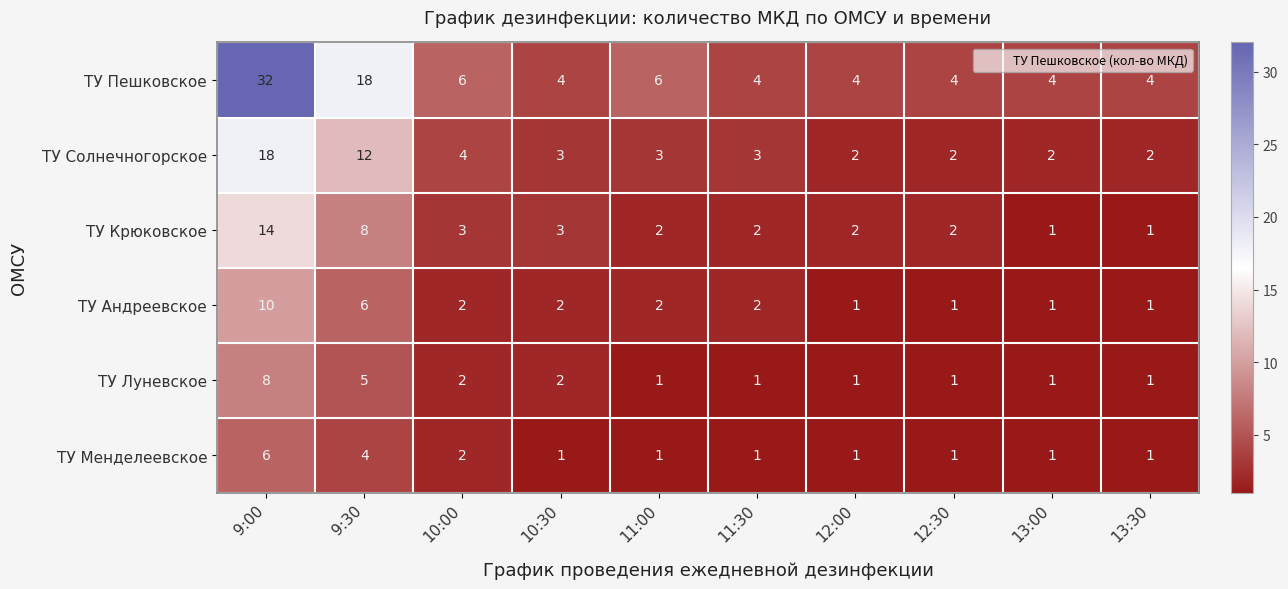

Rank the series by their maximum value, from lowest to highest.

ТУ Менделеевское, ТУ Луневское, ТУ Андреевское, ТУ Крюковское, ТУ Солнечногорское, ТУ Пешковское